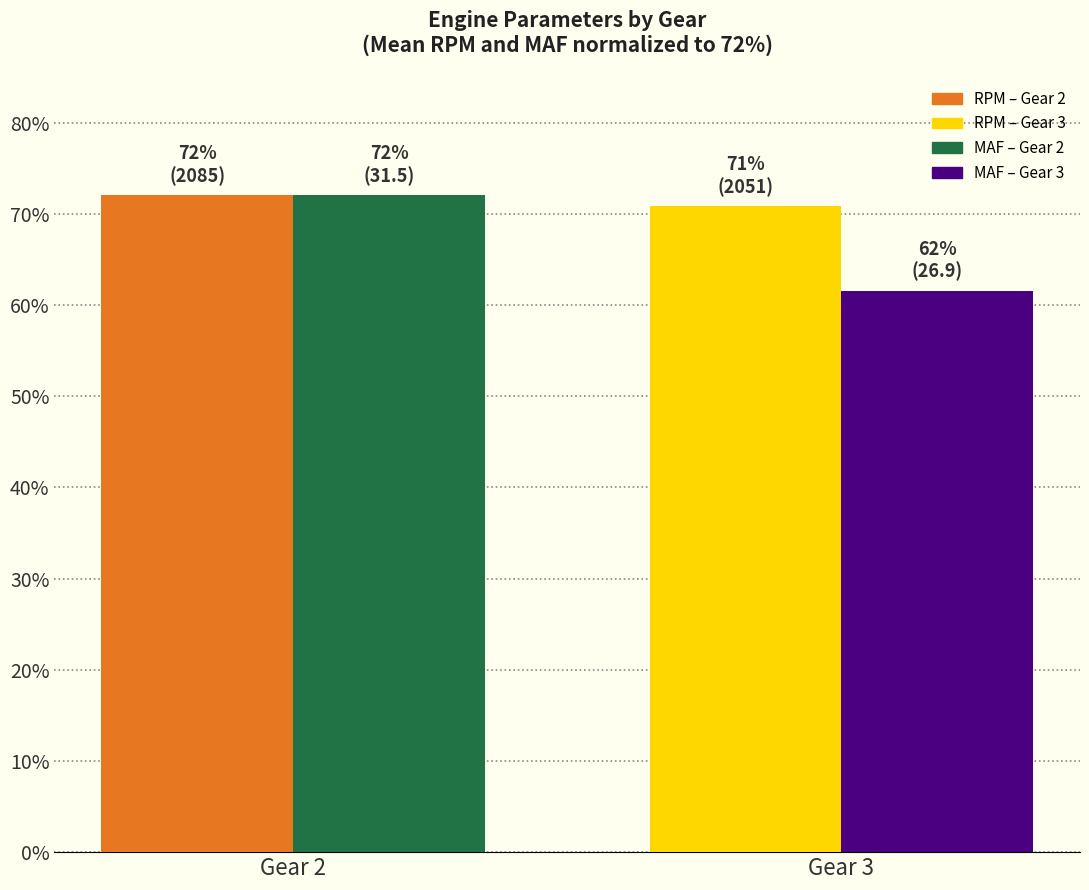

What is the minimum value shown in the chart?

61.6